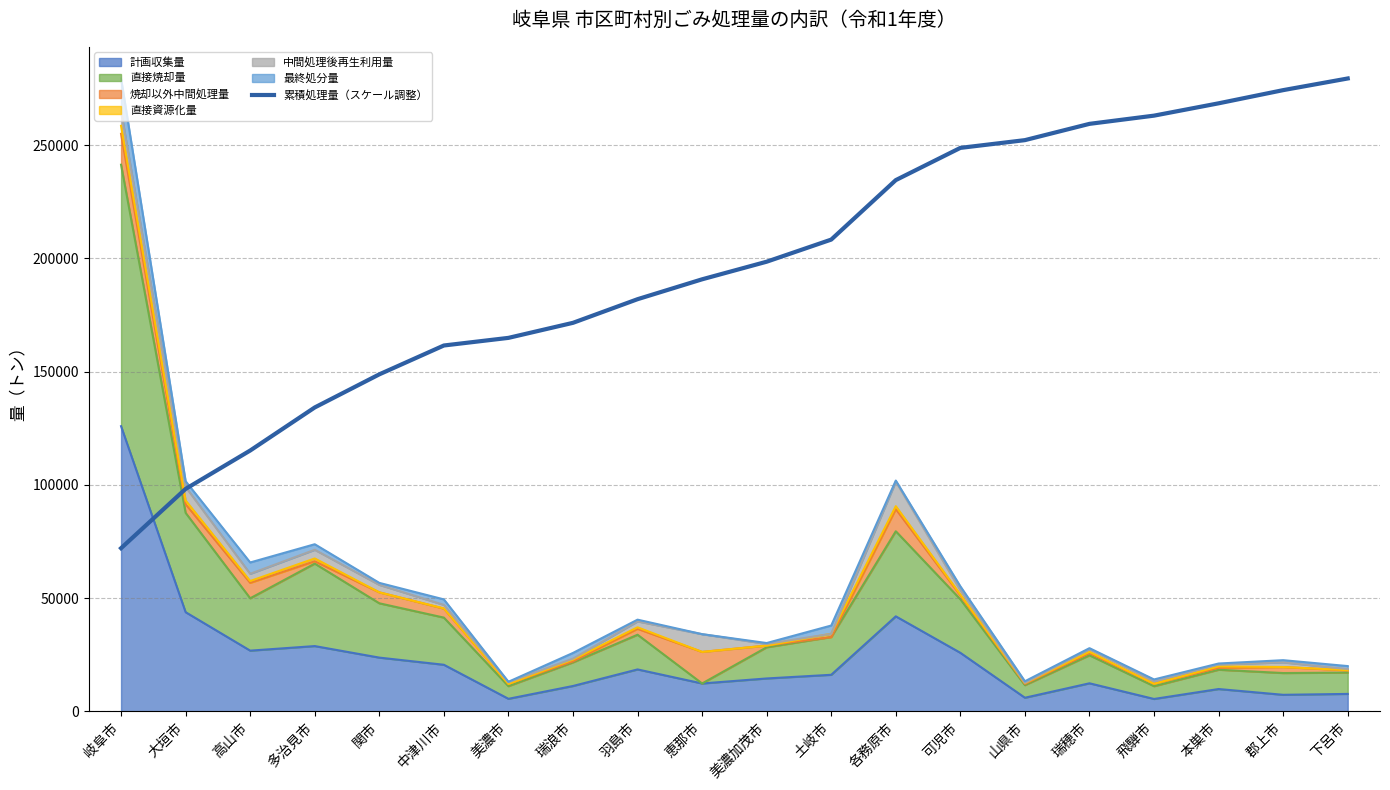

What value does the data have at 関市?

148817.9